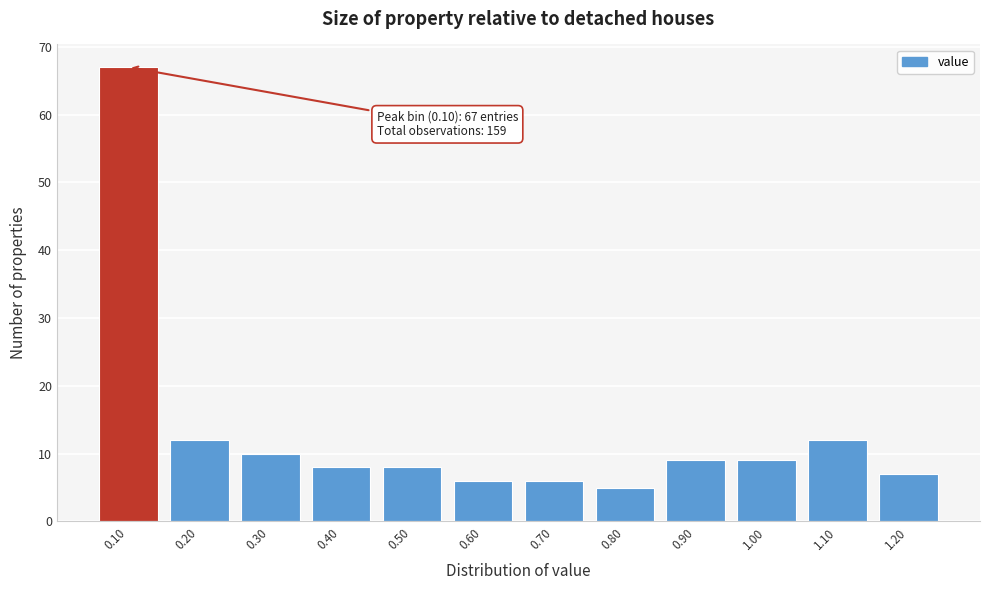

Over which range of the x-axis is the bar tallest?

0.05 to 0.15